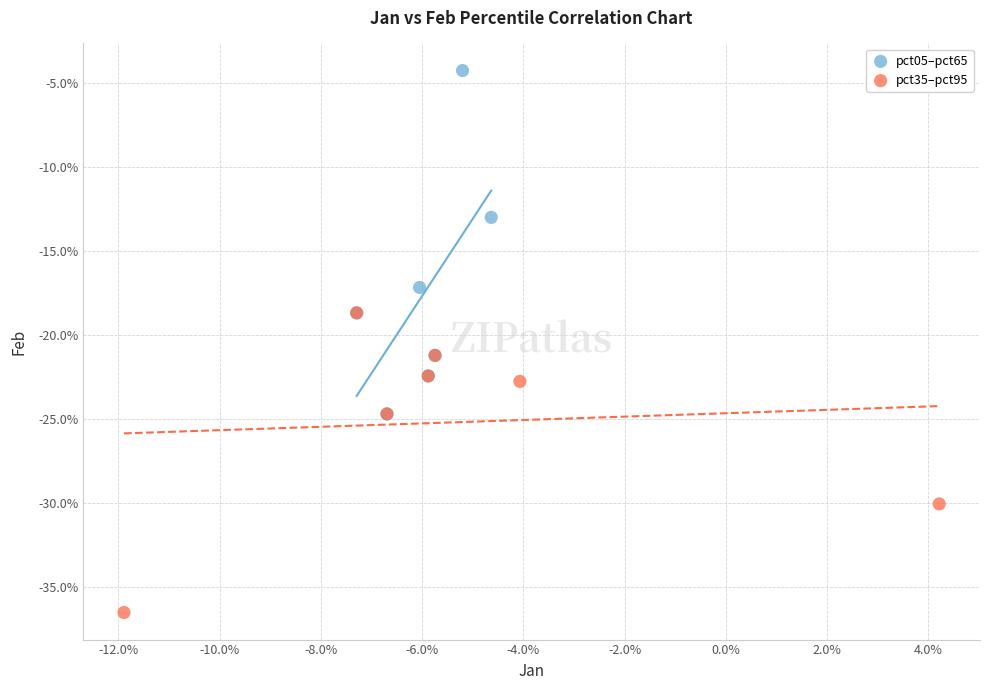

Which series has the largest Y range (max minus min)?

pct05–pct65